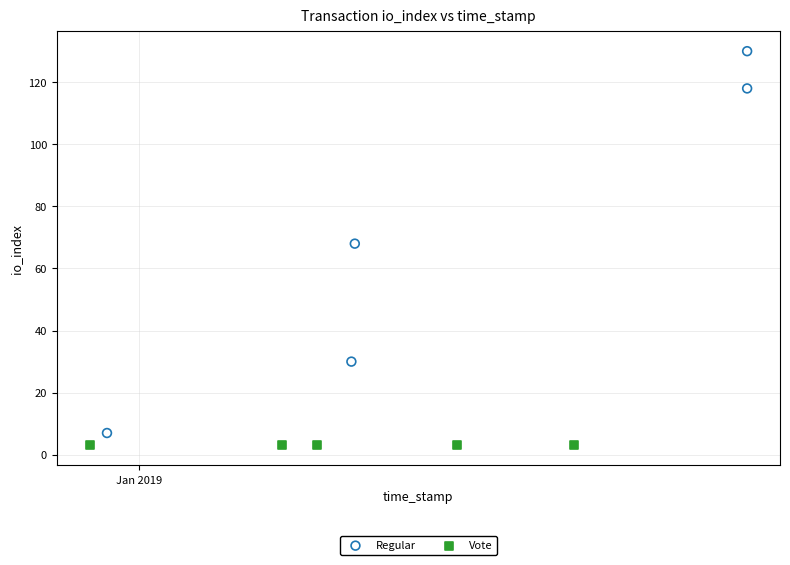

Which series contains the highest Y value?

Regular